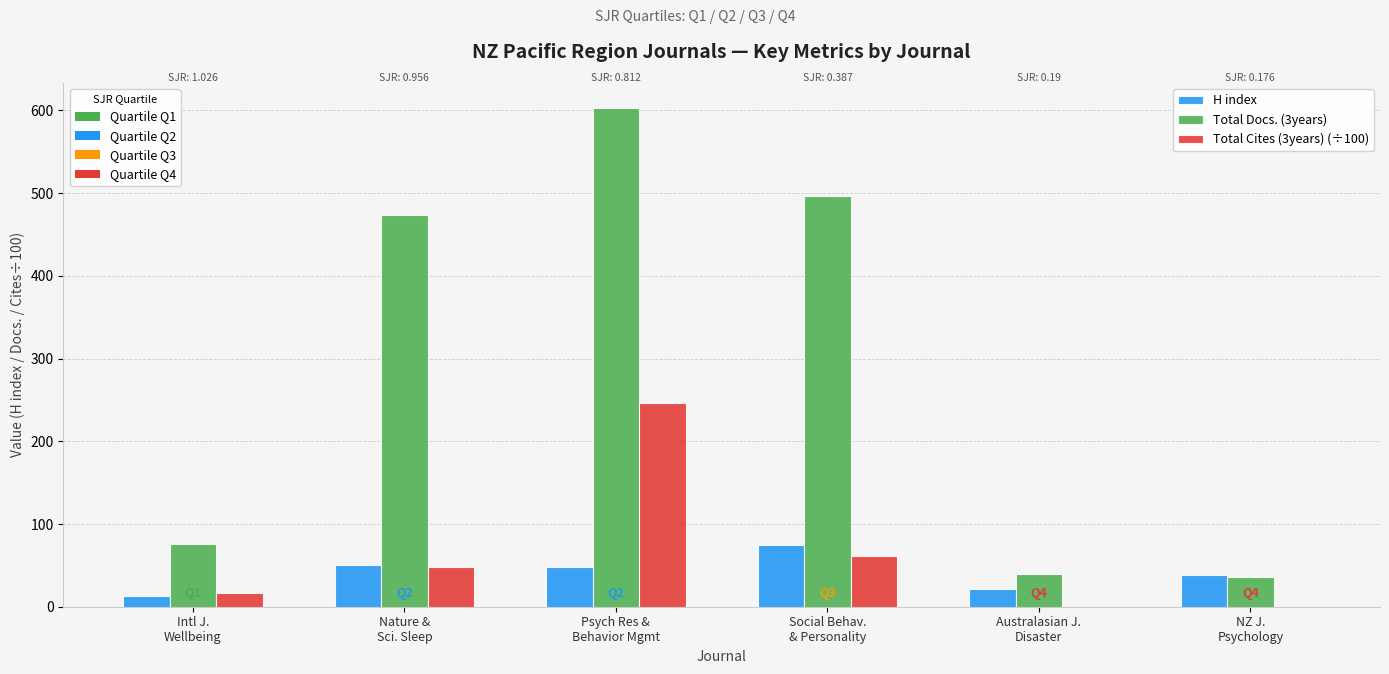

What is the maximum value shown in the chart?

603.0